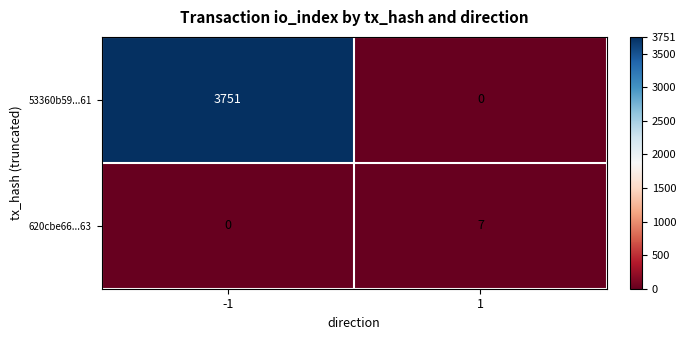

What is the difference between the highest and lowest values at 1?

7